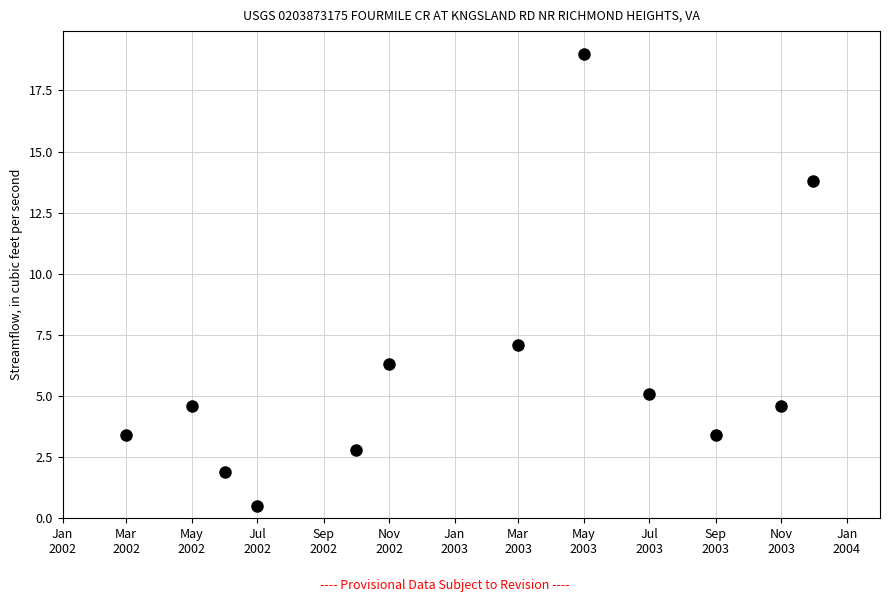

What is the range of Y values (max minus min)?

18.5